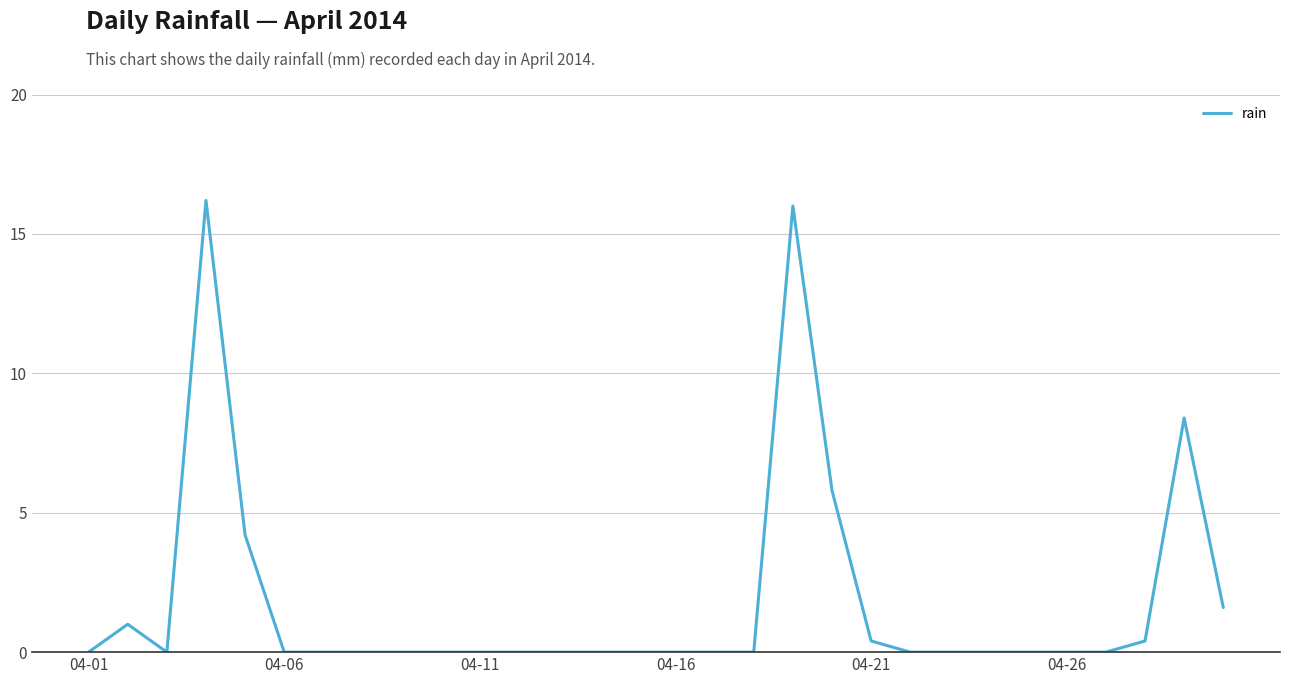

What is the difference between the maximum and minimum values?

16.2